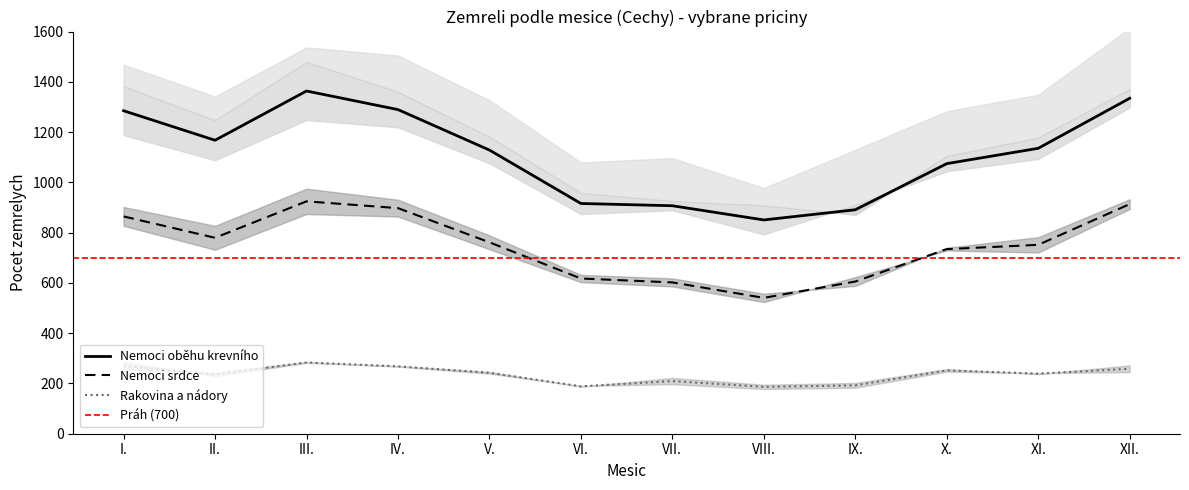

Reading right to left, list all the values displayed in this chart.

Nemoci srdce muzi: XII.=894	XI.=721	X.=729	IX.=623	VIII.=524	VII.=586	VI.=603	V.=734	IV.=864	III.=874	II.=732	I.=827
Nemoci srdce zeny: XII.=933	XI.=782	X.=740	IX.=588	VIII.=557	VII.=618	VI.=632	V.=789	IV.=931	III.=975	II.=827	I.=902
Obelh muzi: XII.=1298	XI.=1093	X.=1044	IX.=911	VIII.=793	VII.=889	VI.=874	V.=1076	IV.=1219	III.=1248	II.=1088	I.=1188
Obelh zeny: XII.=1371	XI.=1178	X.=1105	IX.=871	VIII.=908	VII.=925	VI.=958	V.=1181	IV.=1360	III.=1479	II.=1247	I.=1382
Zakl muzi: XII.=245	XI.=241	X.=247	IX.=183	VIII.=178	VII.=197	VI.=190	V.=239	IV.=267	III.=285	II.=243	I.=254
Zakl zeny: XII.=272	XI.=237	X.=257	IX.=202	VIII.=195	VII.=222	VI.=187	V.=246	IV.=269	III.=282	II.=229	I.=285